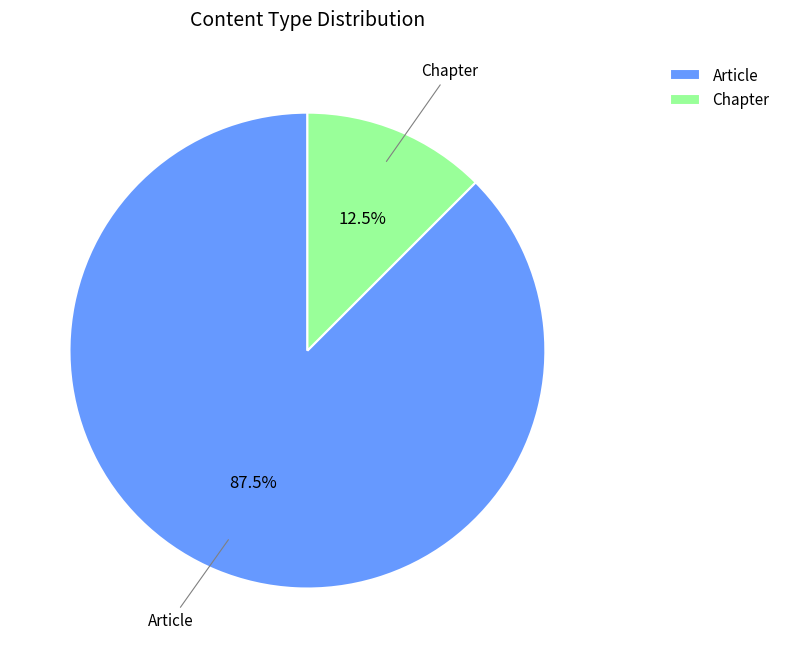

Rank the categories by value from lowest to highest.

Chapter, Article